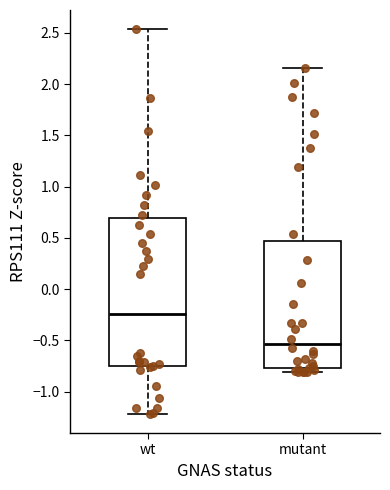

Where does the upper whisker of the box for mutant end on the y-axis? The values are not printed on the chart, so give them approximately, as read against the axis.

2.15